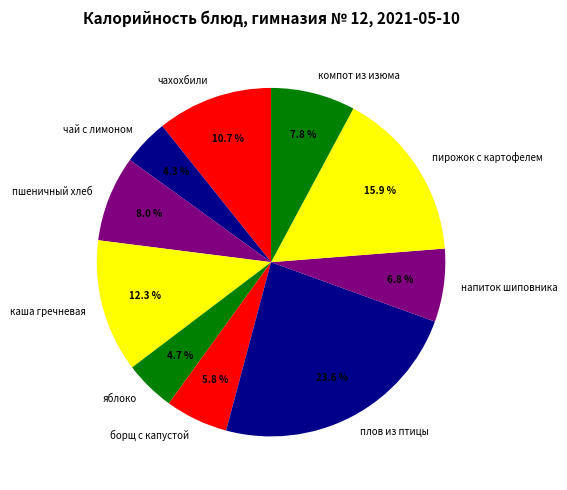

Combined, what portion of the pie is напиток шиповника and каша гречневая?

19.1%